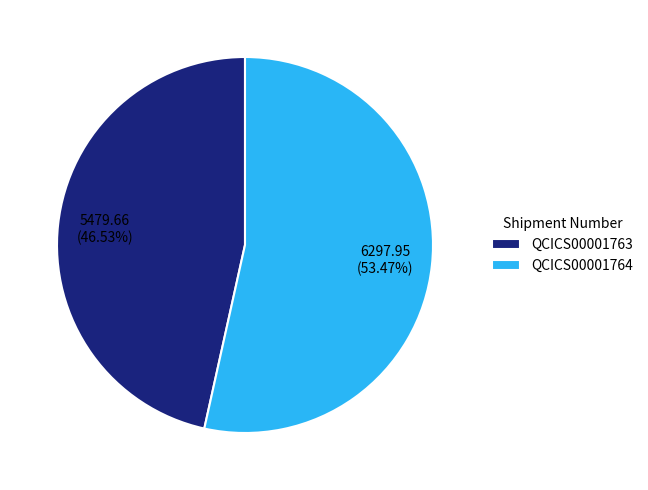

To the nearest percent, what portion does QCICS00001763 represent?

47%